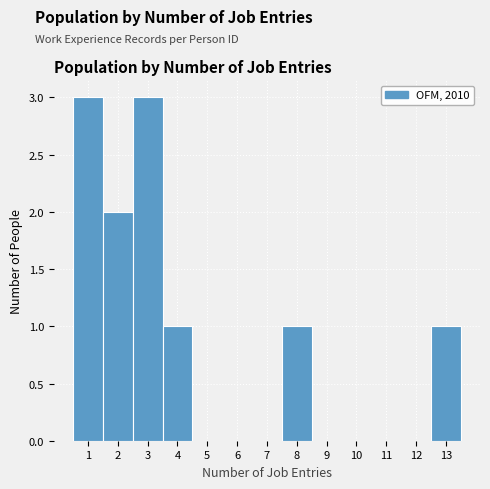

Reading left to right, transcribe this chart: for each bar, give the range it covers on the x-axis and its height. The values are not printed on the chart, so give them approximately, as read against the axis.

0.5 to 1.5: 3
1.5 to 2.5: 2
2.5 to 3.5: 3
3.5 to 4.5: 1
4.5 to 5.5: 0
5.5 to 6.5: 0
6.5 to 7.5: 0
7.5 to 8.5: 1
8.5 to 9.5: 0
9.5 to 10.5: 0
10.5 to 11.5: 0
11.5 to 12.5: 0
12.5 to 13.5: 1